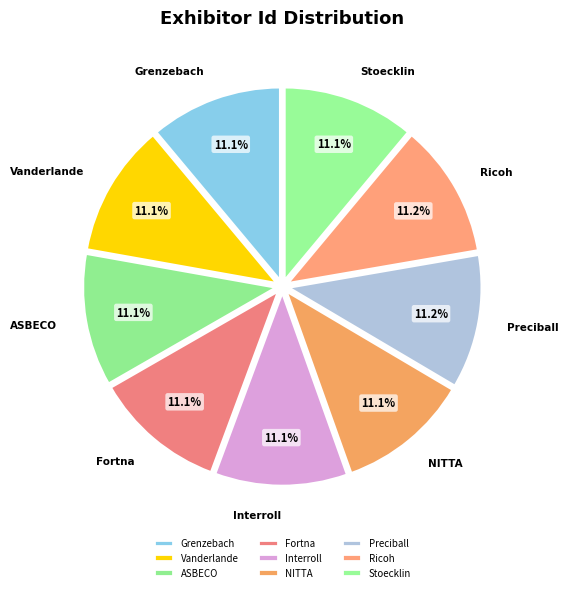

What is the ratio of the value at Preciball to the value at Interroll?

1.0